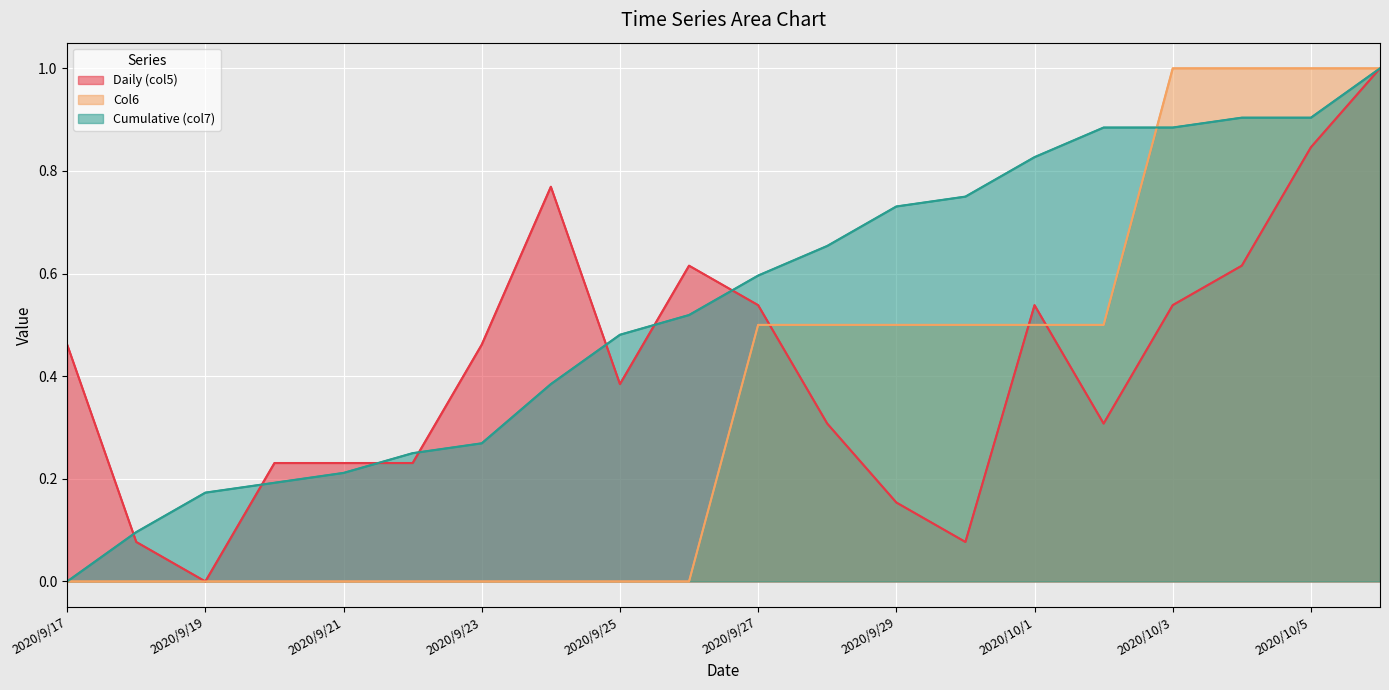

Rank the series by their maximum value, from lowest to highest.

Daily (col5), Col6, Cumulative (col7)